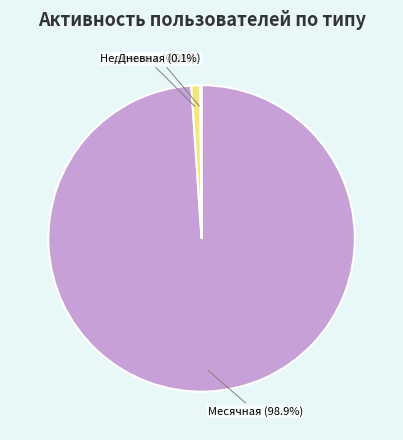

To the nearest percent, what is the difference between the largest and smallest slice percentages?

99%